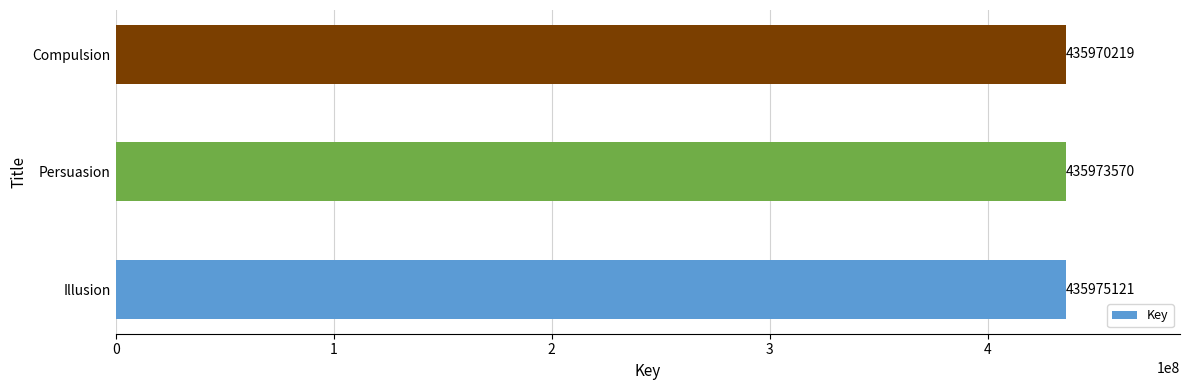

Which has a higher value, Illusion or Persuasion?

Illusion